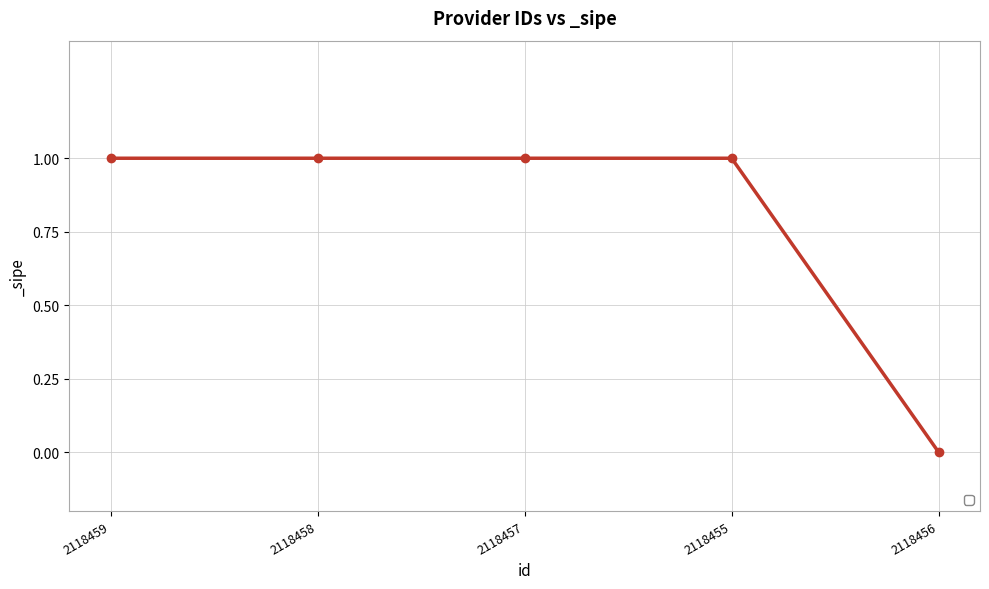

What is the ratio of the value at 2118459 to the value at 2118455?

1.0